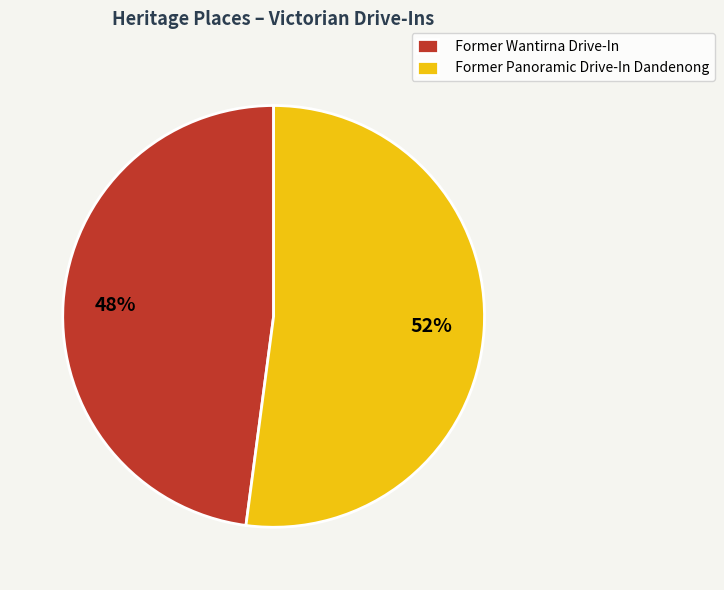

The Former Wantirna Drive-In slice represents 48% of the pie. True or false?

True